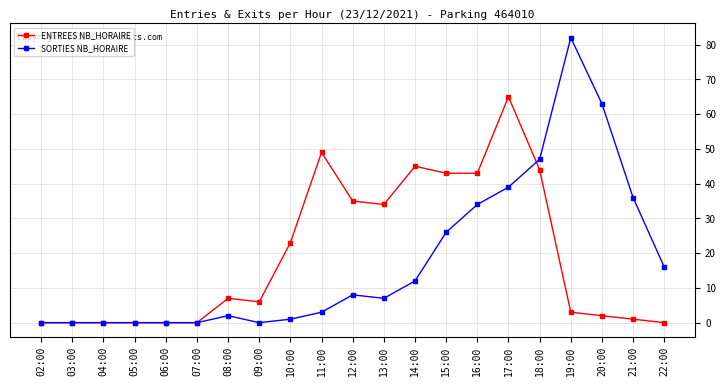

Where does the ENTREES NB_HORAIRE series first go above 6?

08:00